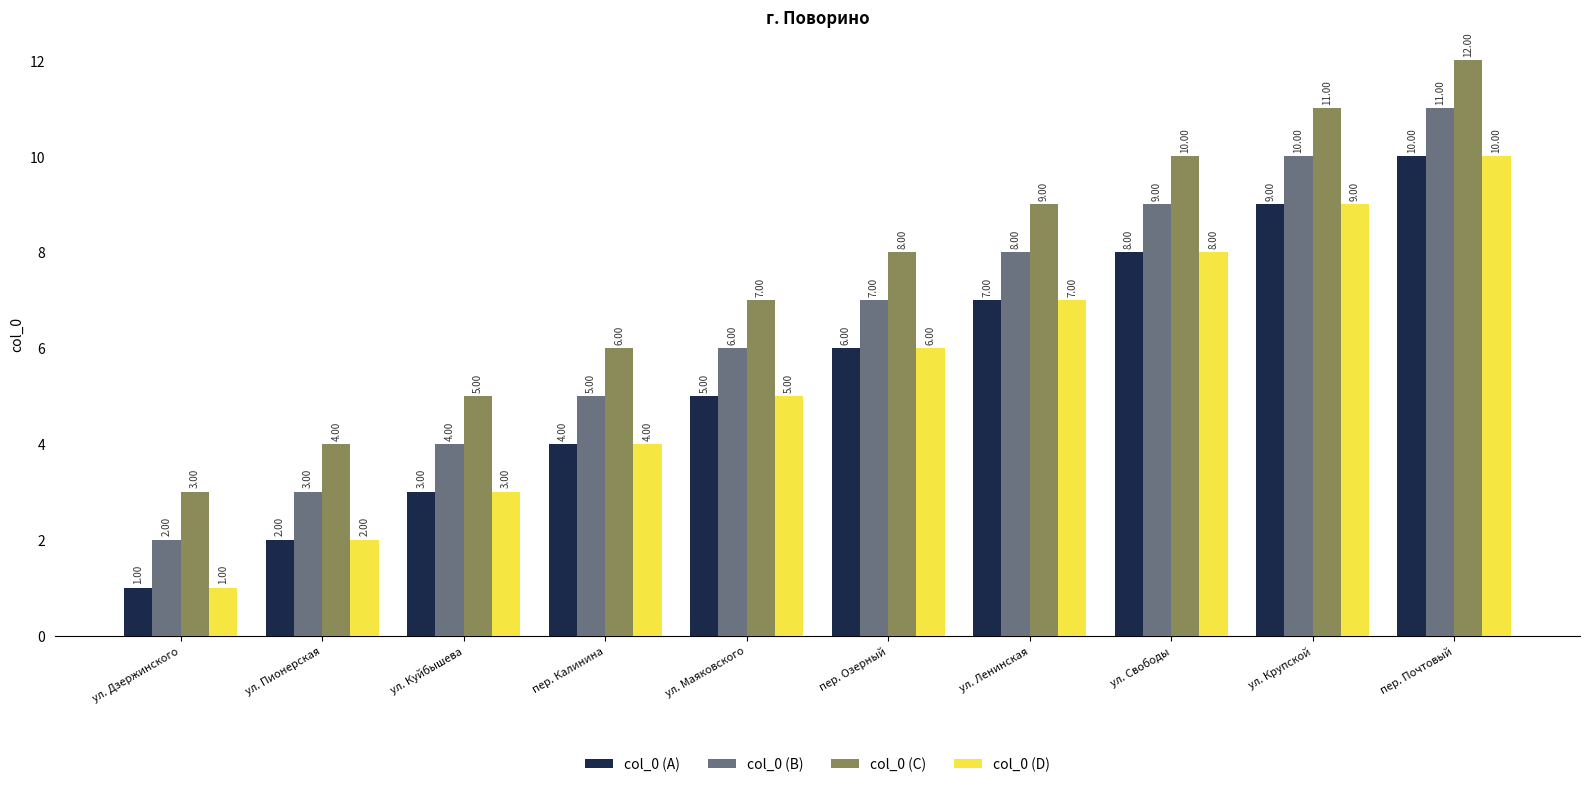

What are all the series names shown in the legend?

col_0 (A), col_0 (B), col_0 (C), col_0 (D)